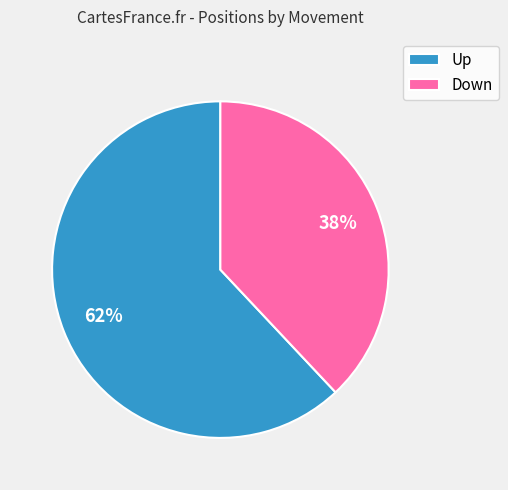

To the nearest percent, what is the average slice percentage?

50%